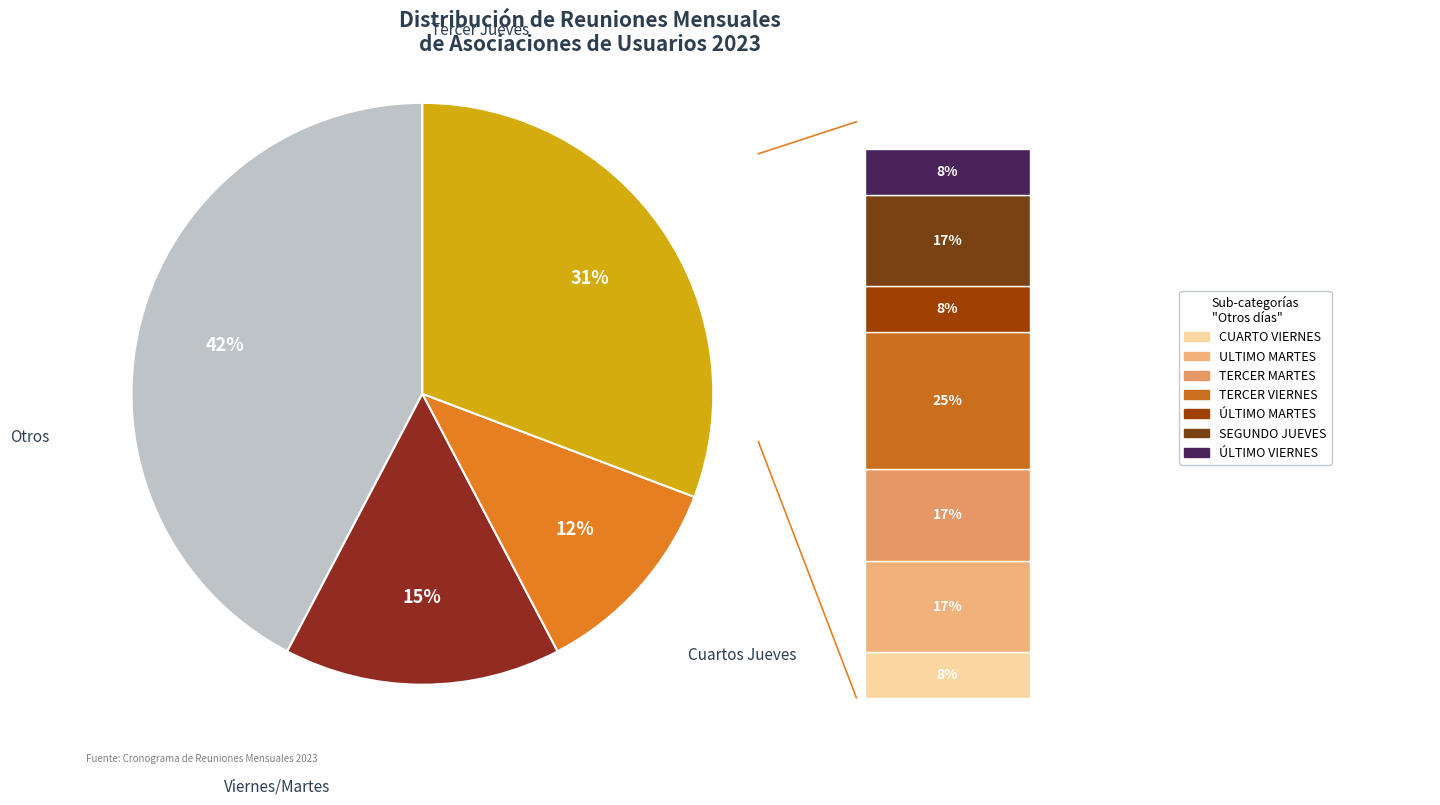

Between ÚLTIMO VIERNES DE CADA MES and TERCER VIERNES DE CADA MES, which is larger?

TERCER VIERNES DE CADA MES